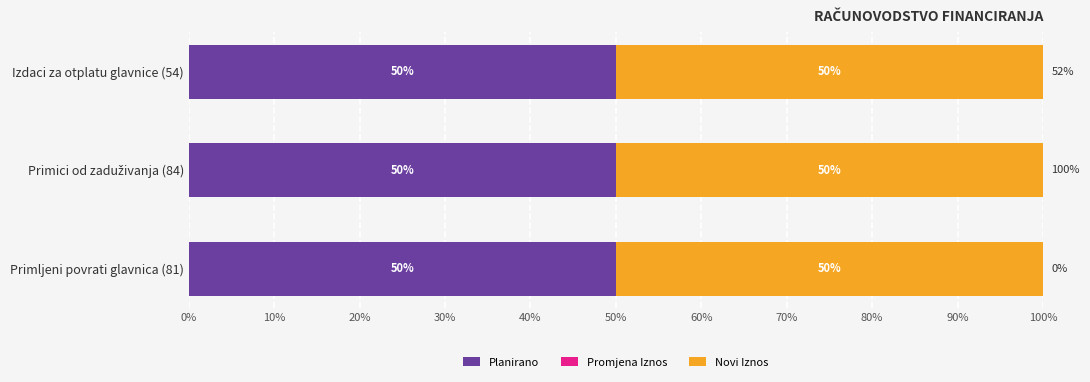

Reading left to right, what are all the values shown in this chart?

Planirano: Primljeni povrati glavnica (81)=2500	Primici od zaduživanja (84)=1061790	Izdaci za otplatu glavnice (54)=550450
Promjena Iznos: Primljeni povrati glavnica (81)=0	Primici od zaduživanja (84)=0	Izdaci za otplatu glavnice (54)=0
Novi Iznos: Primljeni povrati glavnica (81)=2500	Primici od zaduživanja (84)=1061790	Izdaci za otplatu glavnice (54)=550450